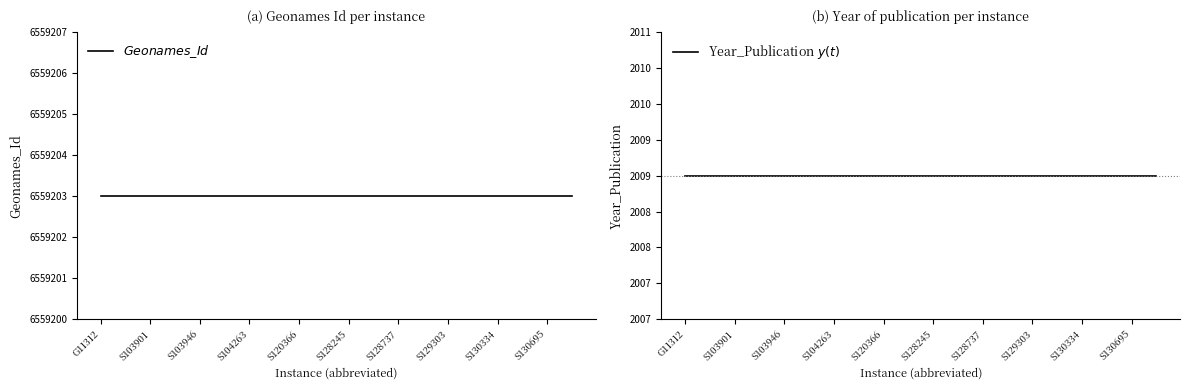

What is the value of the Year_Publication $y(t)$ point at the 5th from the left?

2009